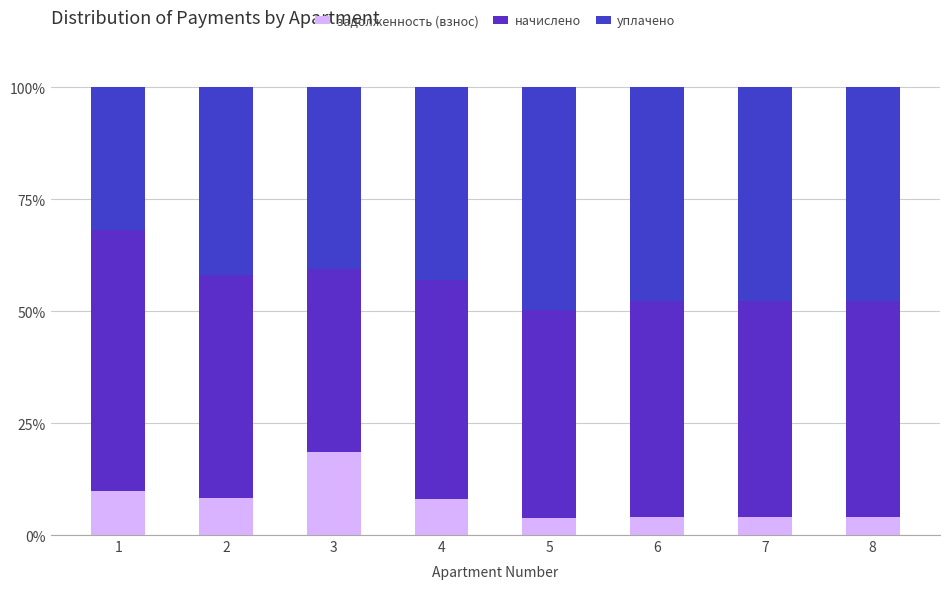

True or false: задолженность (взнос) has a value of 4.0 at 6.

True